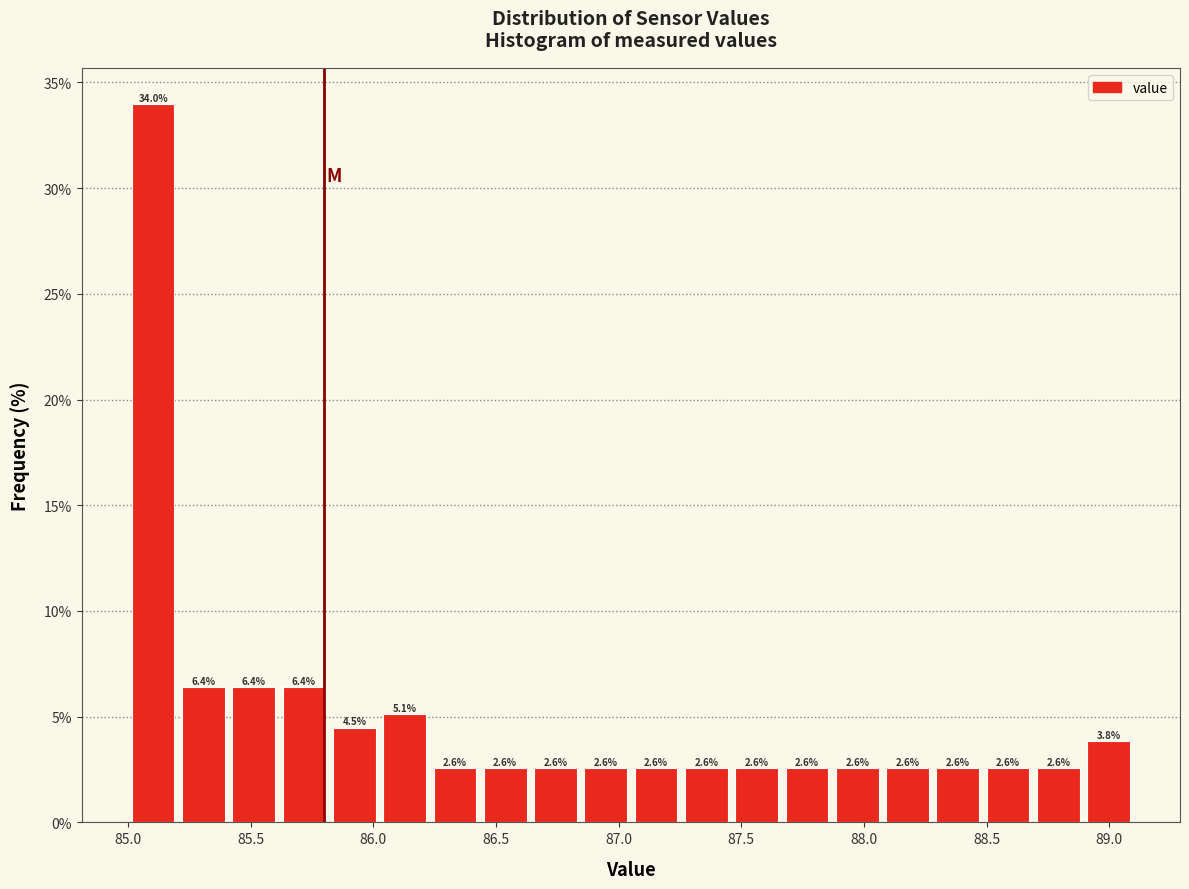

Reading left to right, transcribe this chart: for each bar, give the range it covers on the x-axis and its height. The bar edges are not printed on the chart, so give them approximately, as read against the axis.

85.000 to 85.205: 34.0
85.205 to 85.410: 6.4
85.410 to 85.615: 6.4
85.615 to 85.820: 6.4
85.820 to 86.025: 4.5
86.025 to 86.230: 5.1
86.230 to 86.435: 2.6
86.435 to 86.640: 2.6
86.640 to 86.845: 2.6
86.845 to 87.050: 2.6
87.050 to 87.255: 2.6
87.255 to 87.460: 2.6
87.460 to 87.665: 2.6
87.665 to 87.870: 2.6
87.870 to 88.075: 2.6
88.075 to 88.280: 2.6
88.280 to 88.485: 2.6
88.485 to 88.690: 2.6
88.690 to 88.895: 2.6
88.895 to 89.100: 3.8